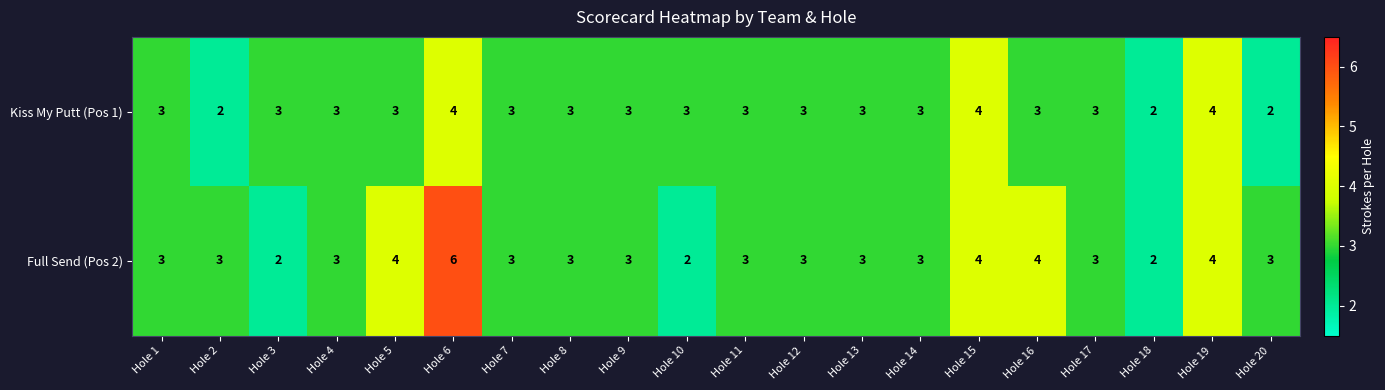

The Kiss My Putt (Pos 1) series shows 3 at Hole 18. True or false?

False